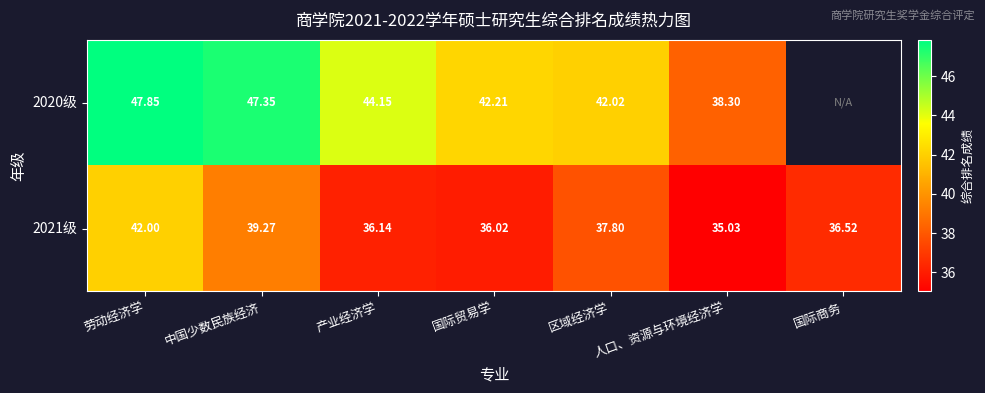

At which label does 2021级 reach its minimum?

人口、资源与环境经济学